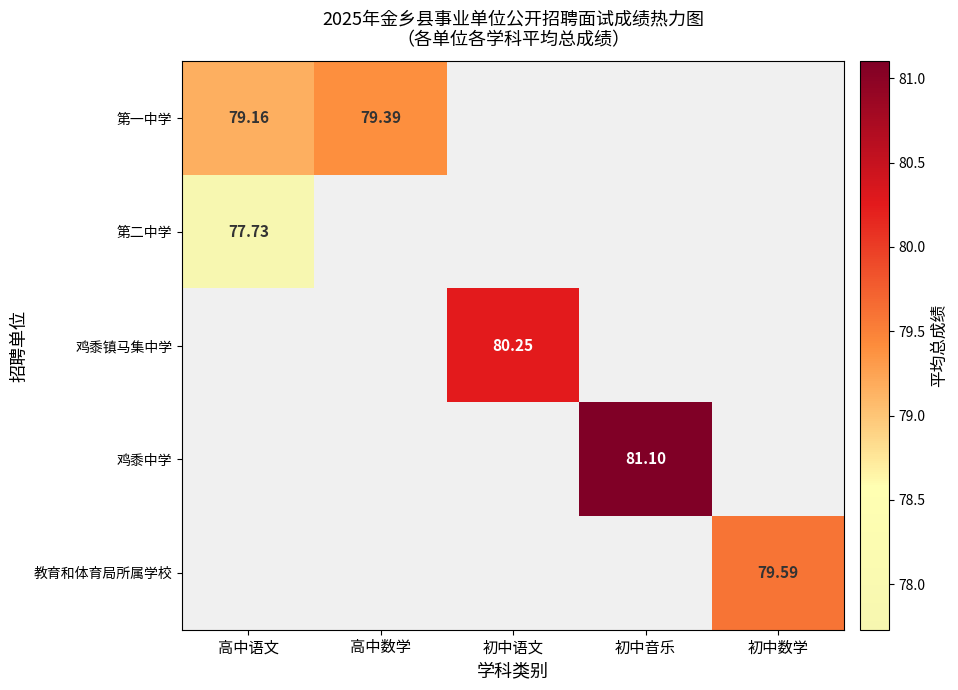

Which series has the widest spread of values?

第一中学